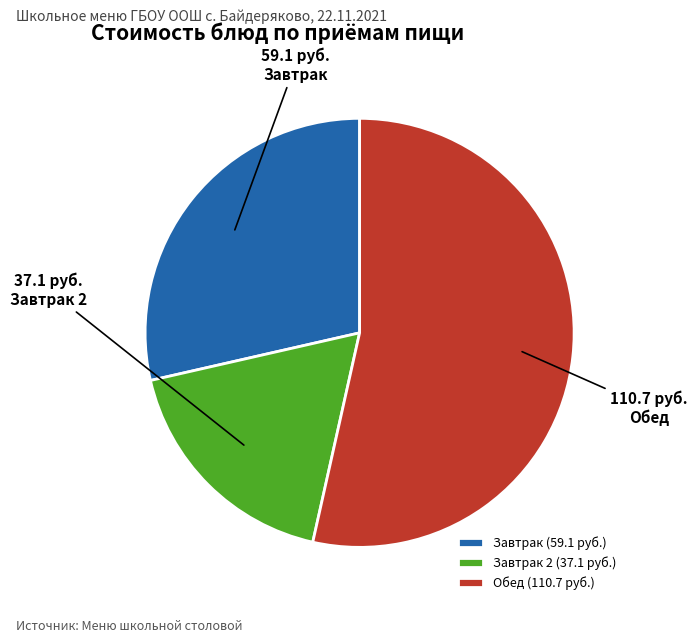

Which has a higher value, Завтрак 2 or Обед?

Обед